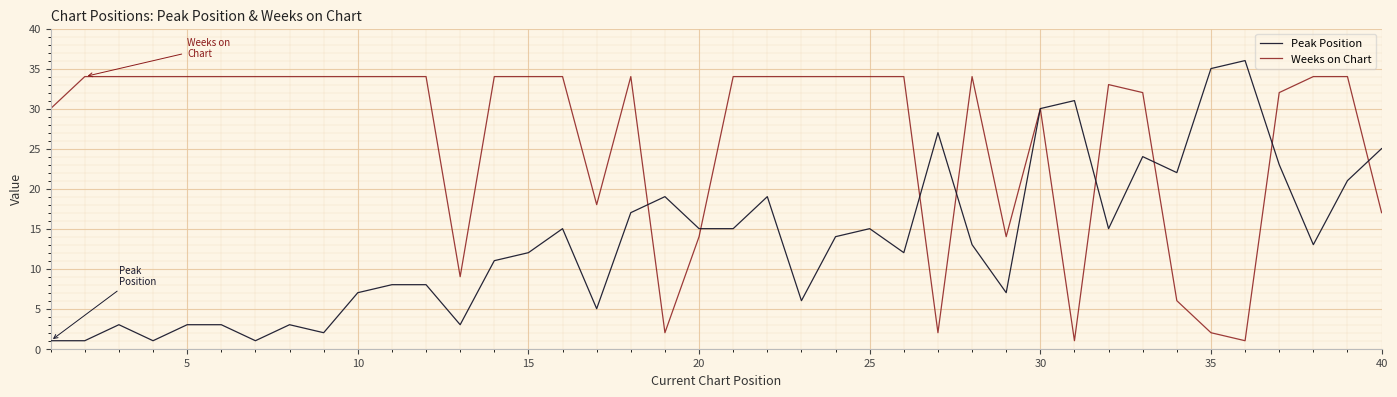

What are all the series names shown in the legend?

Peak Position, Weeks on Chart